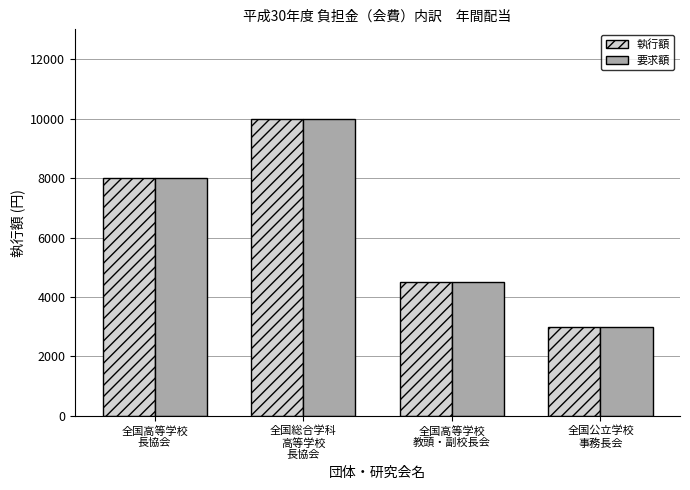

What is the total value across all series at 全国総合学科
高等学校
長協会?

20000